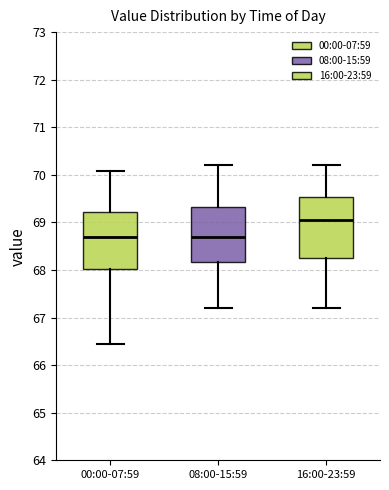

Which box has the highest median line?

16:00-23:59